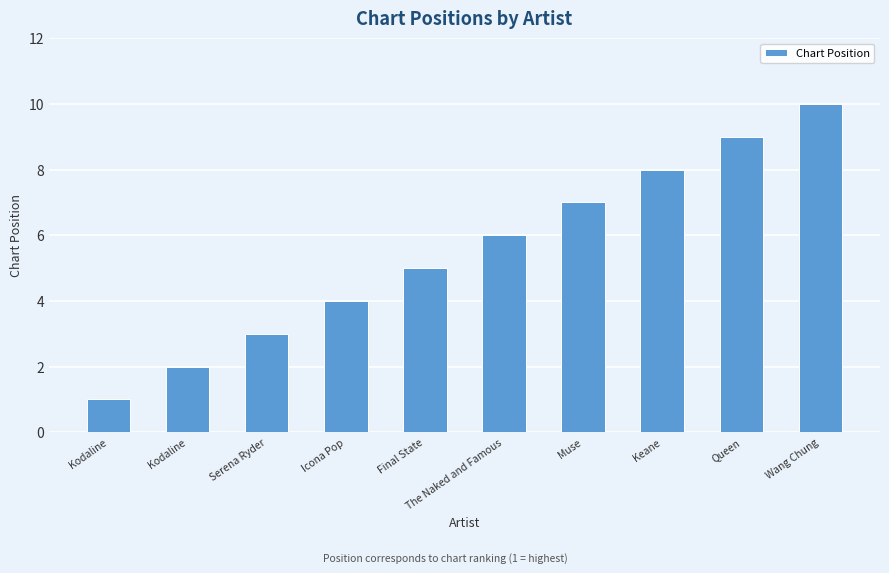

Is it true that the value at Wang Chung is 17?

False